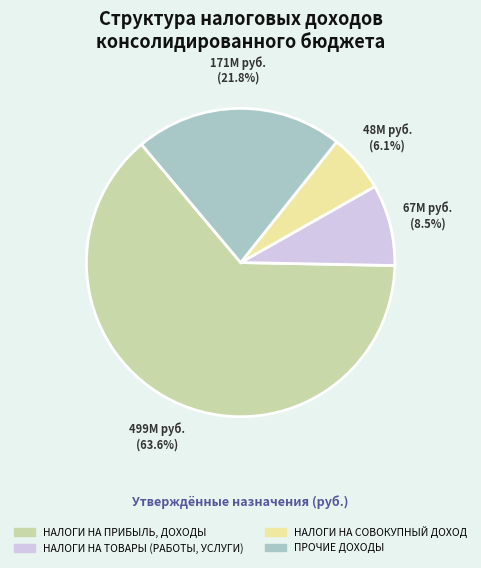

What is the largest slice in the pie chart?

НАЛОГИ НА ПРИБЫЛЬ, ДОХОДЫ